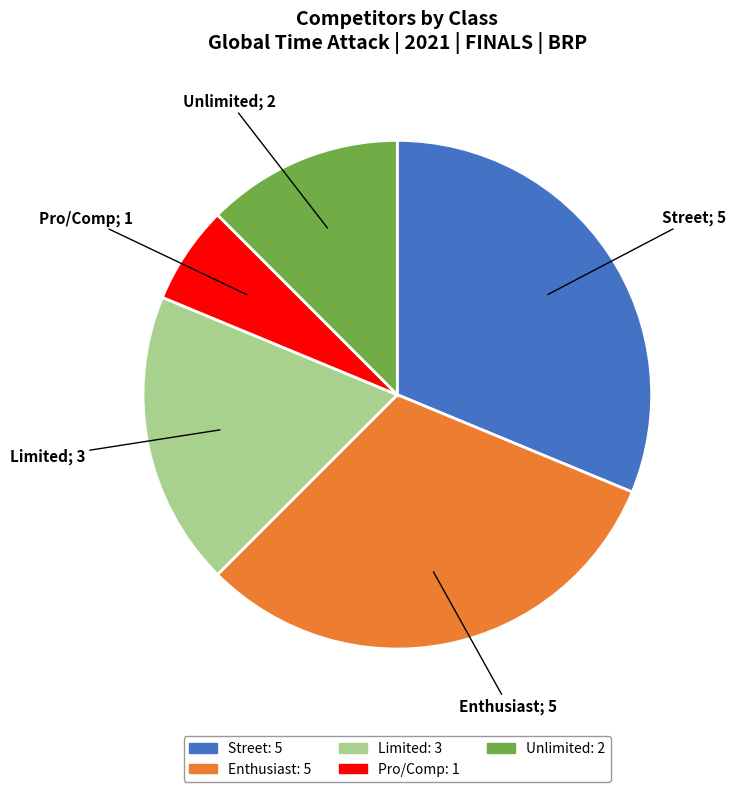

Do Unlimited and Enthusiast together represent more than half of the pie?

No